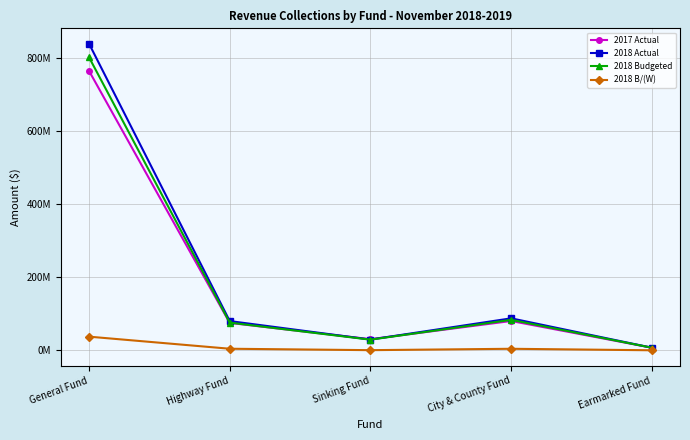

List the labels in order of 2018 Budgeted value, smallest first.

Earmarked Fund, Sinking Fund, Highway Fund, City & County Fund, General Fund